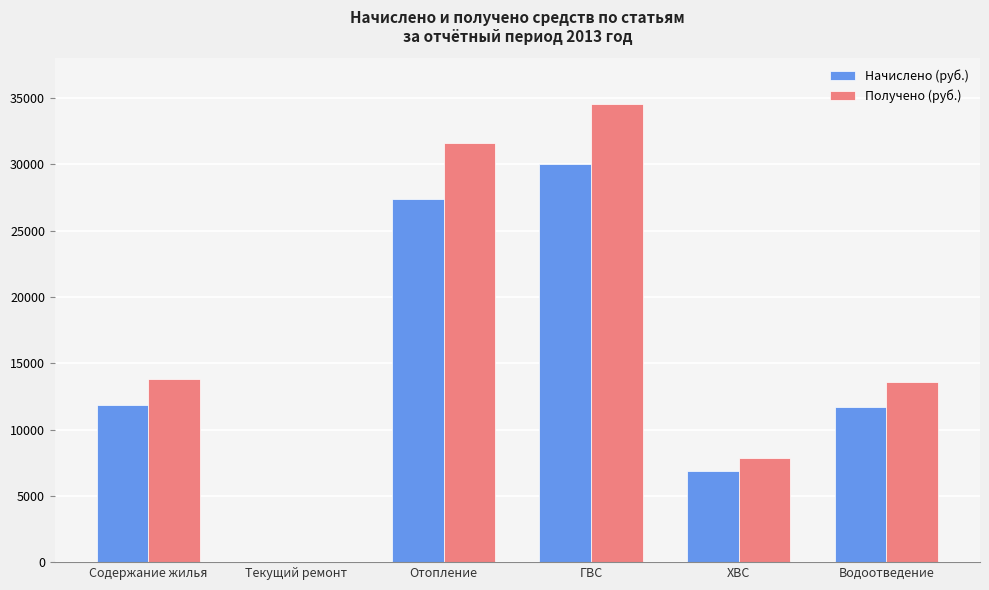

How many groups of bars are there?

6